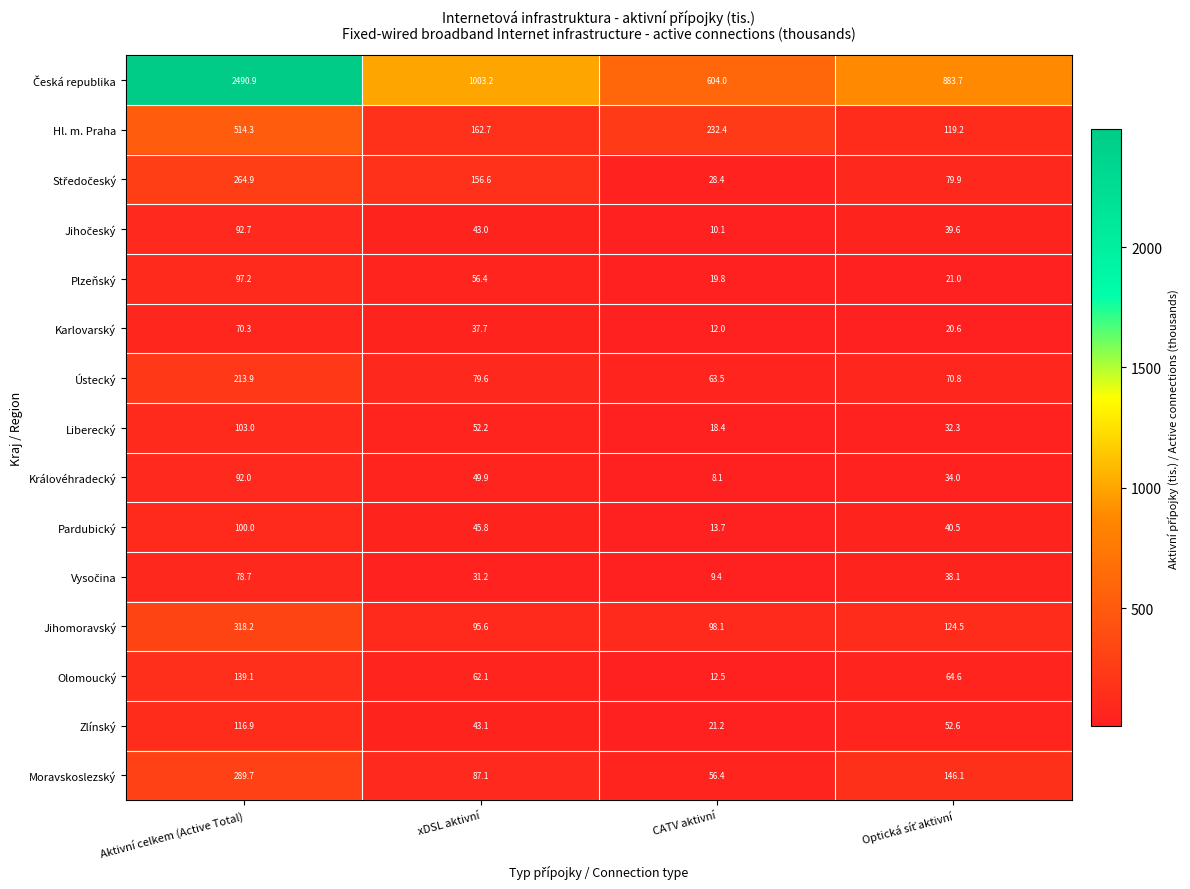

How many data points does each series have?

4